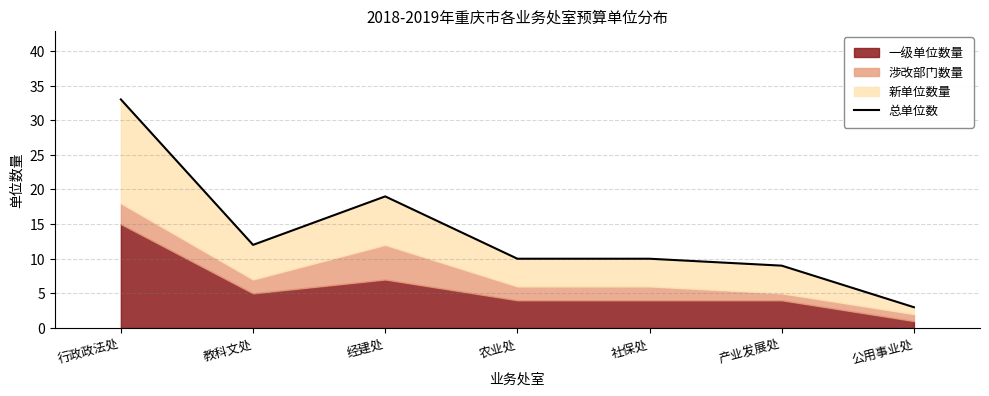

Rank the categories by value from lowest to highest.

公用事业处, 产业发展处, 农业处, 社保处, 教科文处, 经建处, 行政政法处